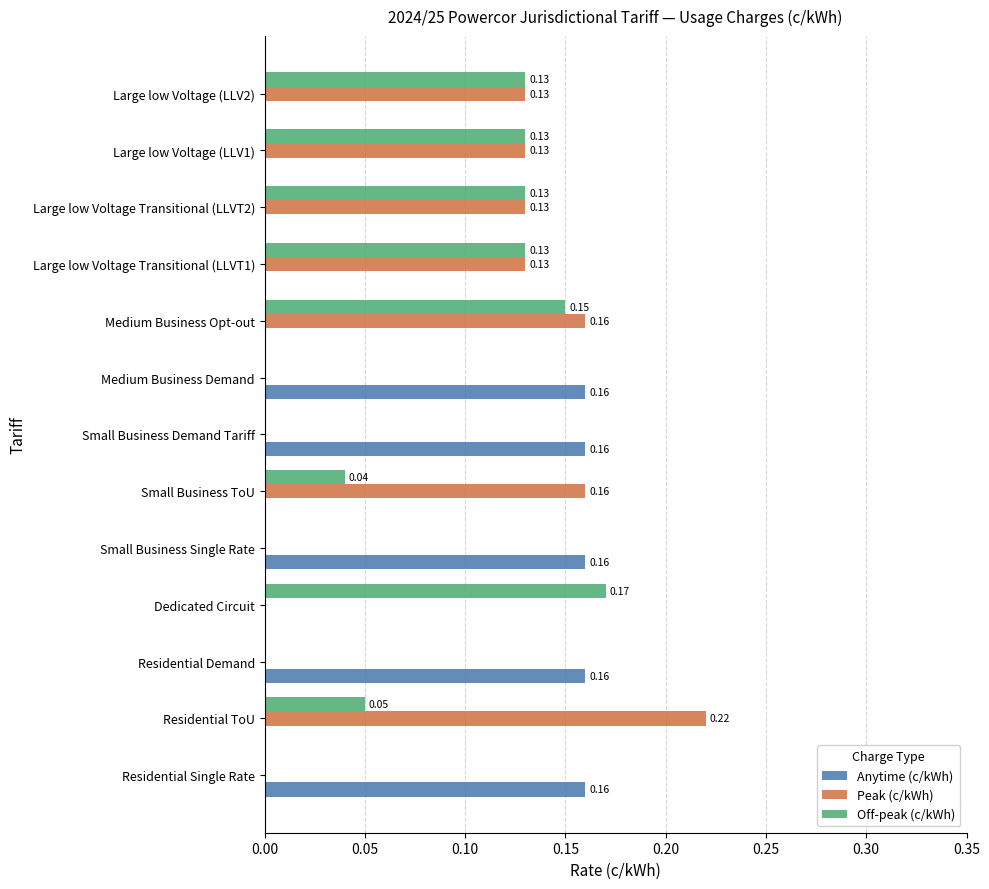

Is the value of Peak (c/kWh) at Large low Voltage Transitional (LLVT2) greater than the value of Anytime (c/kWh) at Large low Voltage Transitional (LLVT1)?

Yes